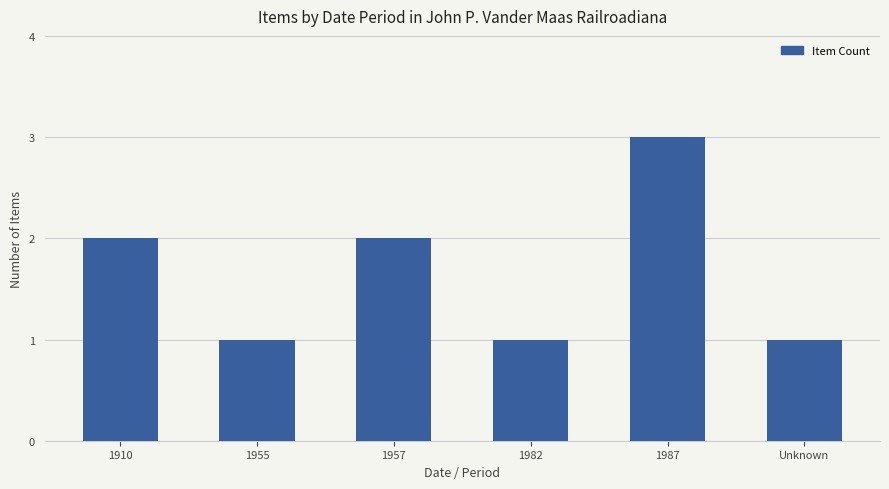

What is the maximum value shown in the chart?

3